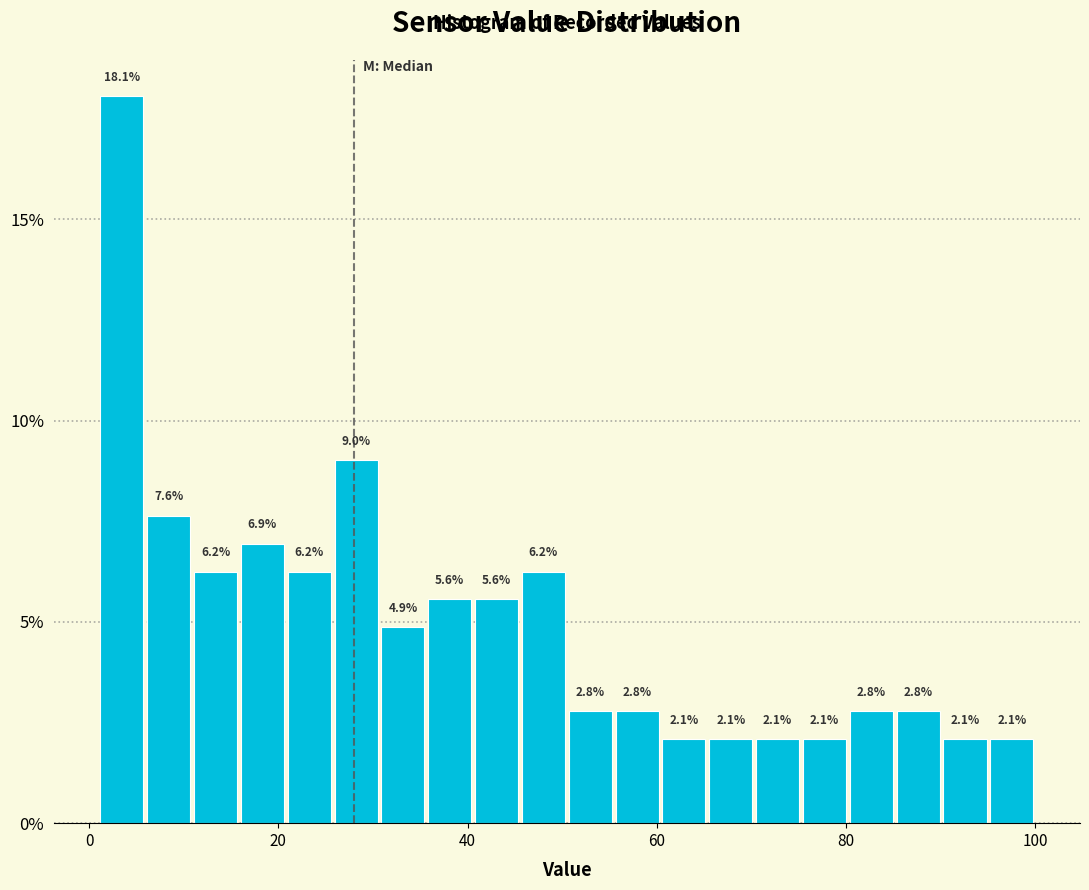

Read against the x-axis, roughly where is the centre of the tallest bar?

4